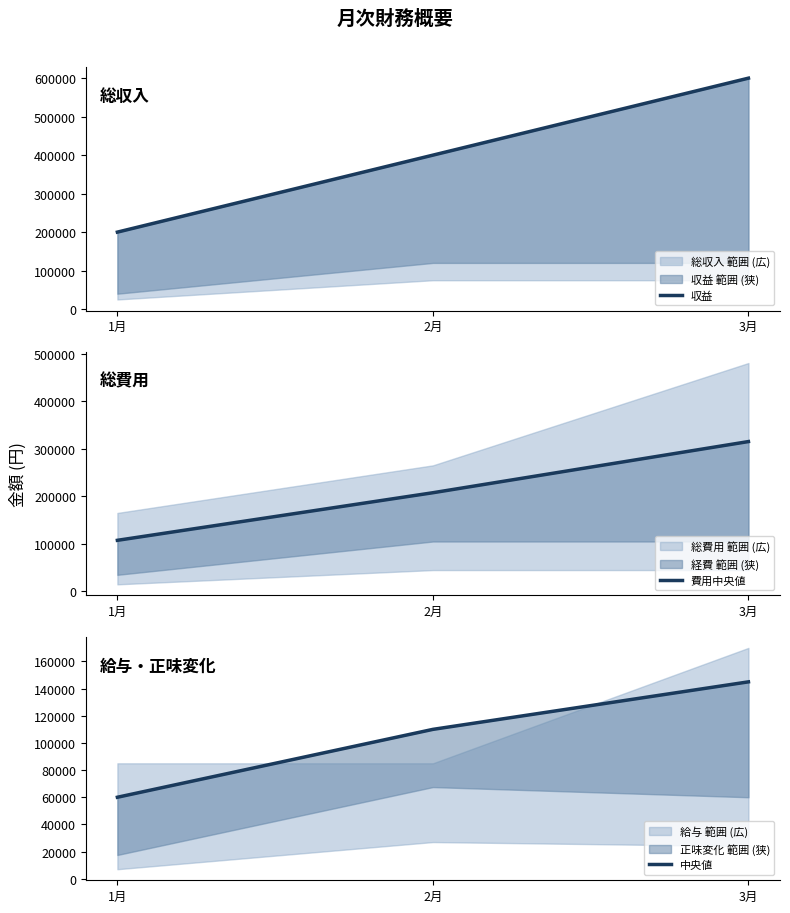

Between 1月 and 2月, which series saw the biggest shift?

収益